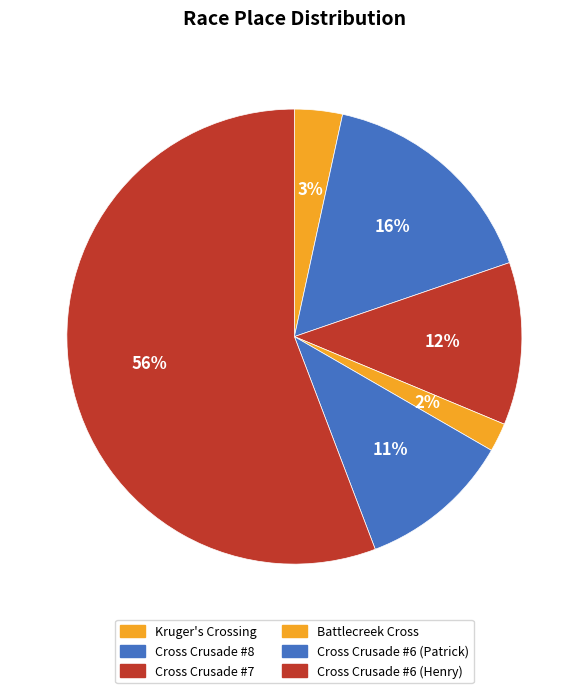

How many slices are in this pie chart?

6